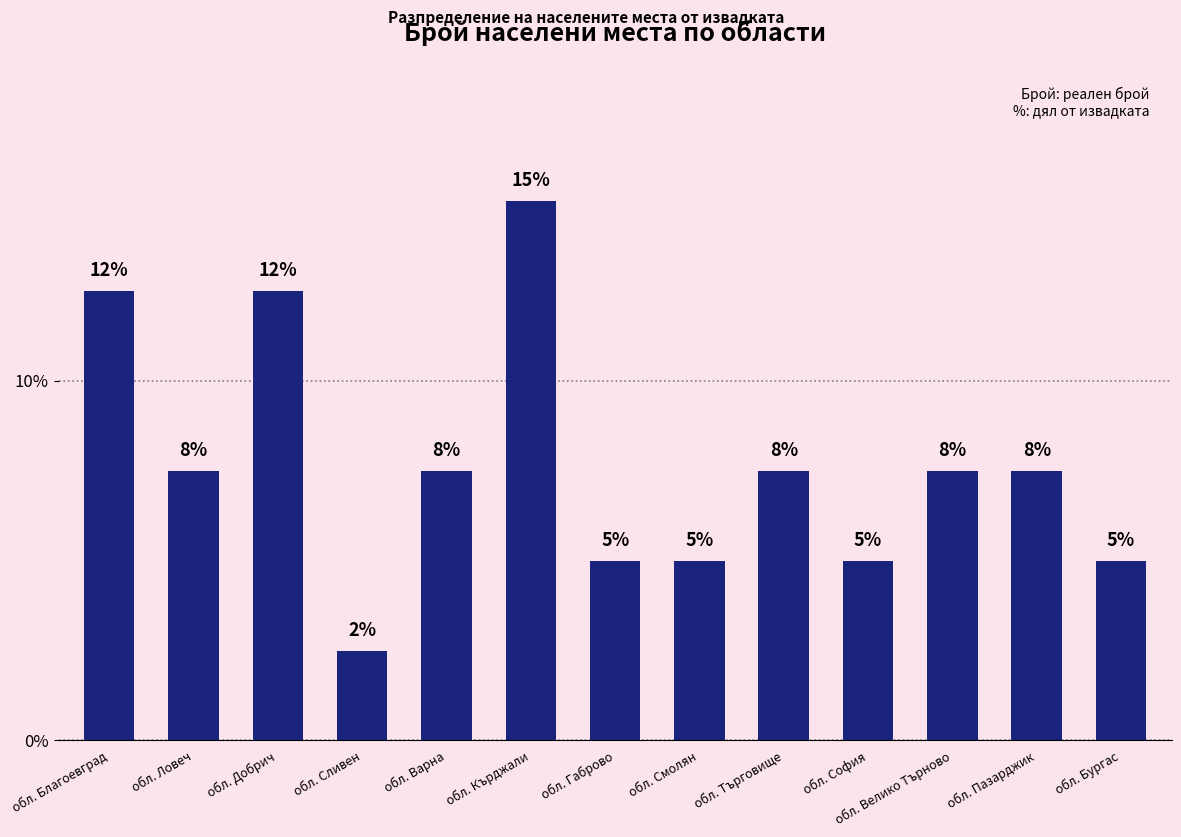

What position from the left is обл. Бургас?

13